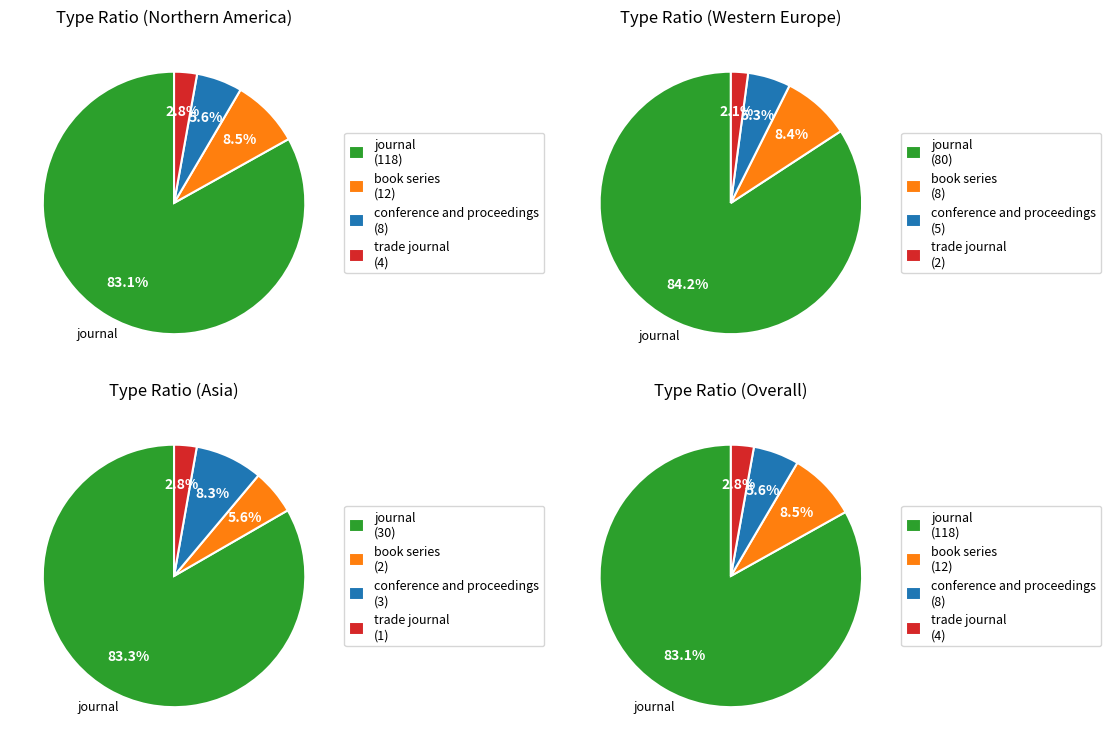

Which slice is the smallest?

trade journal